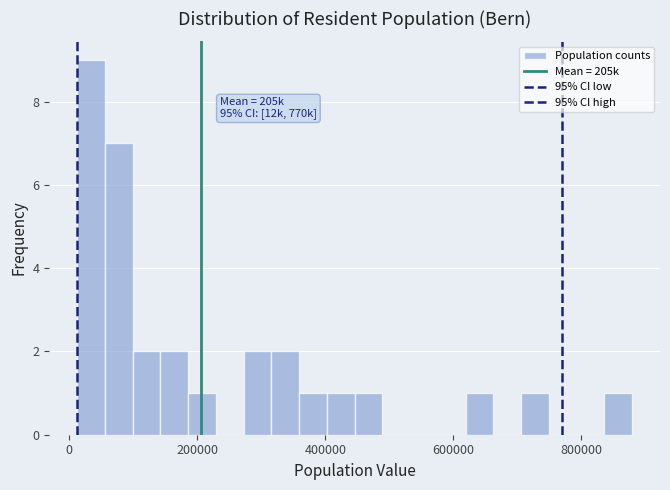

Around what value on the x-axis is the tallest bar? Give the approximate position of its centre, as read against the axis.

40000